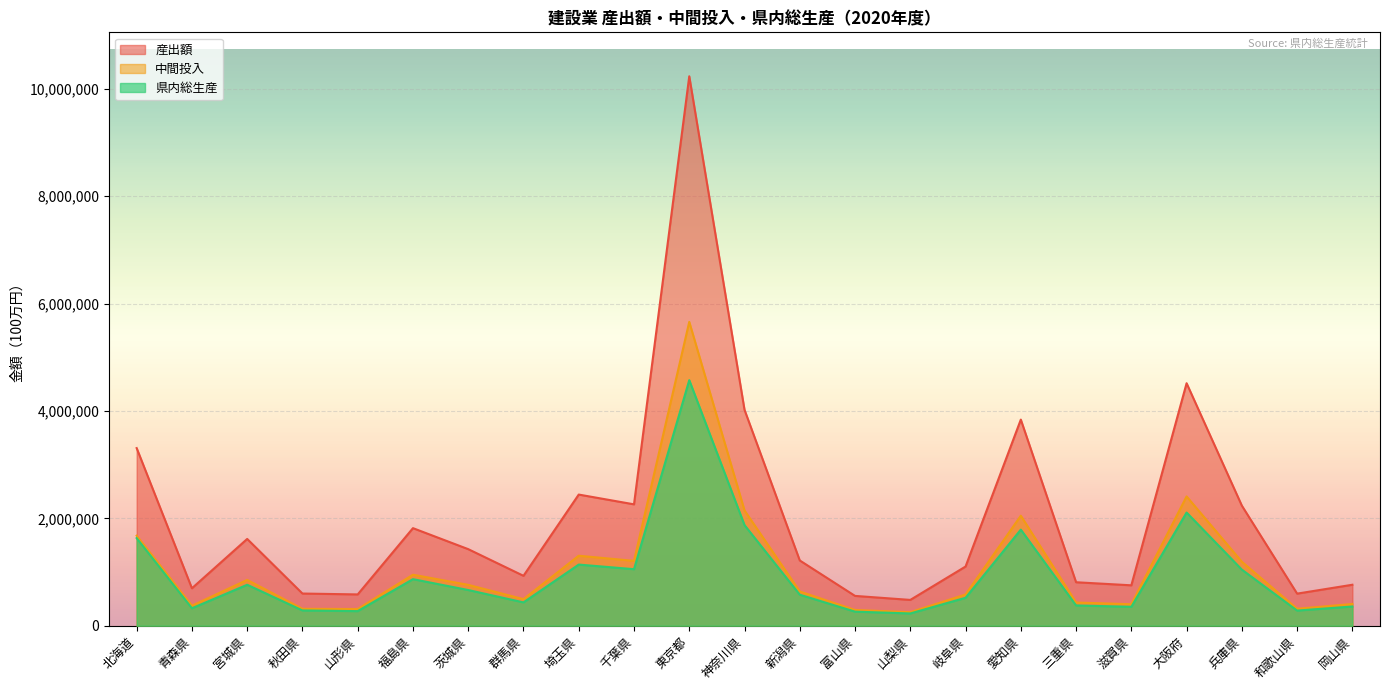

List the labels in order of 県内総生産 value, largest first.

東京都, 大阪府, 神奈川県, 愛知県, 北海道, 埼玉県, 千葉県, 兵庫県, 福島県, 宮城県, 茨城県, 新潟県, 岐阜県, 群馬県, 三重県, 岡山県, 滋賀県, 青森県, 秋田県, 和歌山県, 山形県, 富山県, 山梨県